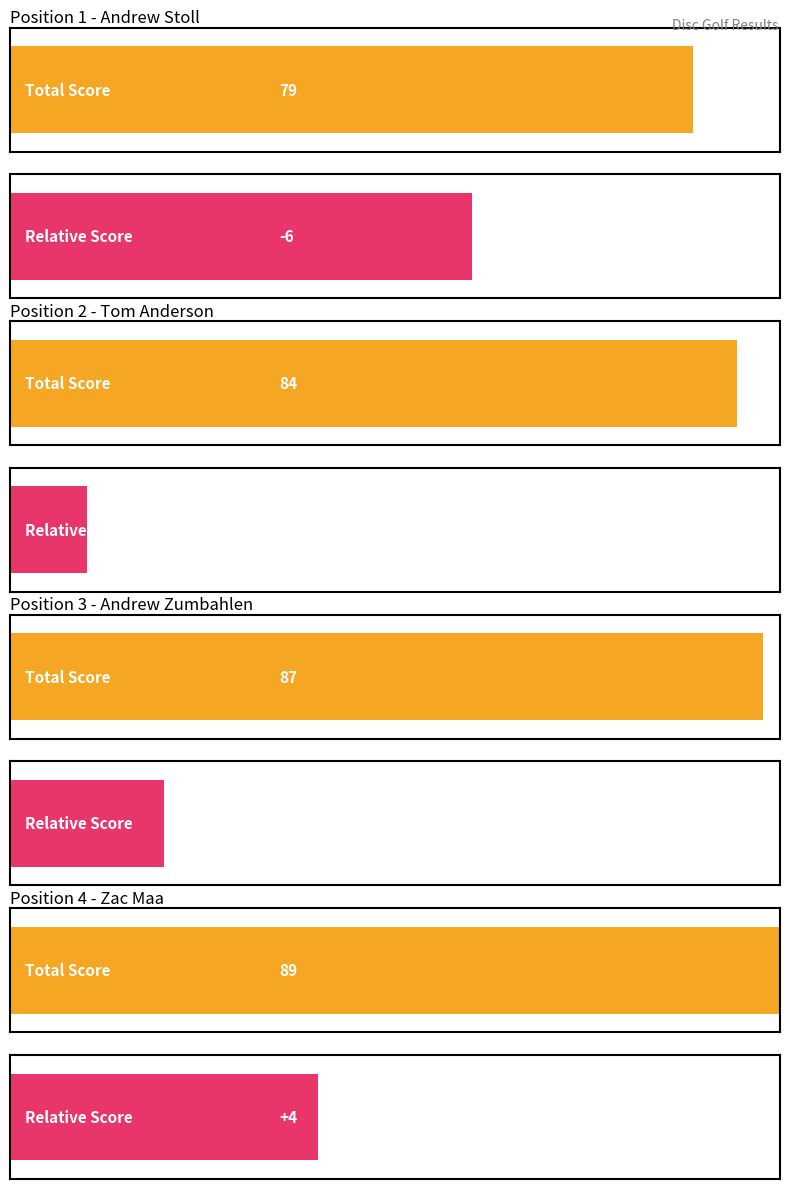

How many data points does each series have?

4